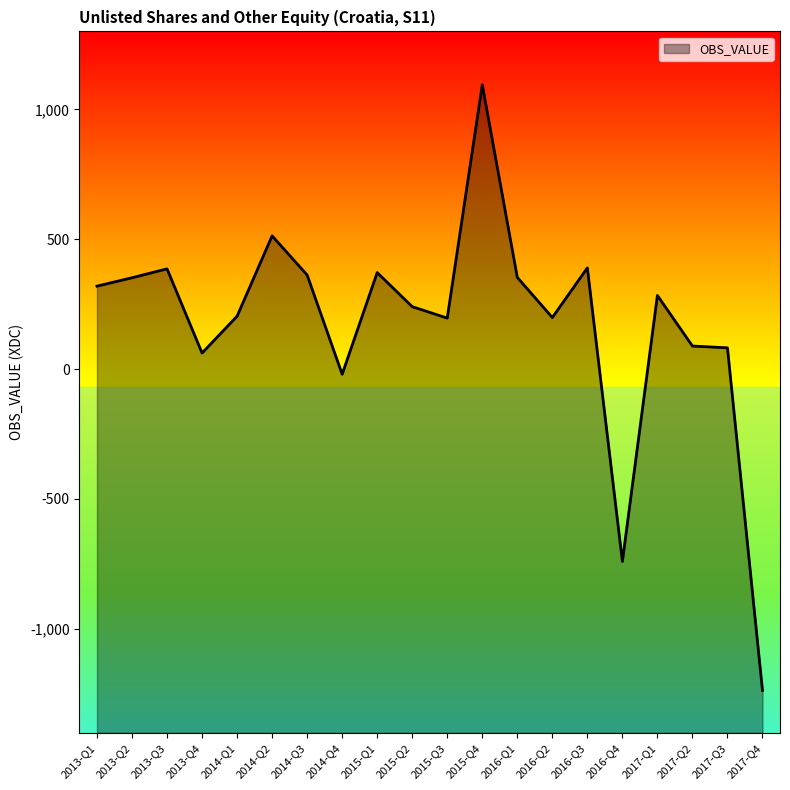

How many series are shown in this chart?

1